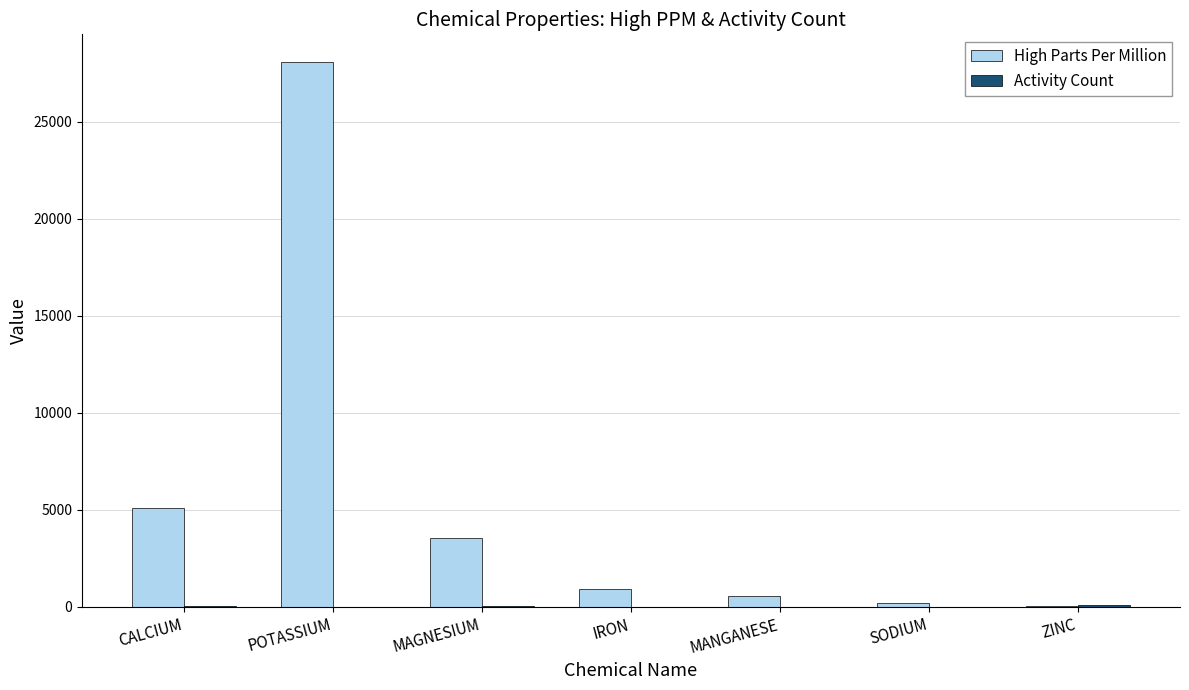

True or false: High Parts Per Million has a value of 5090 at CALCIUM.

True